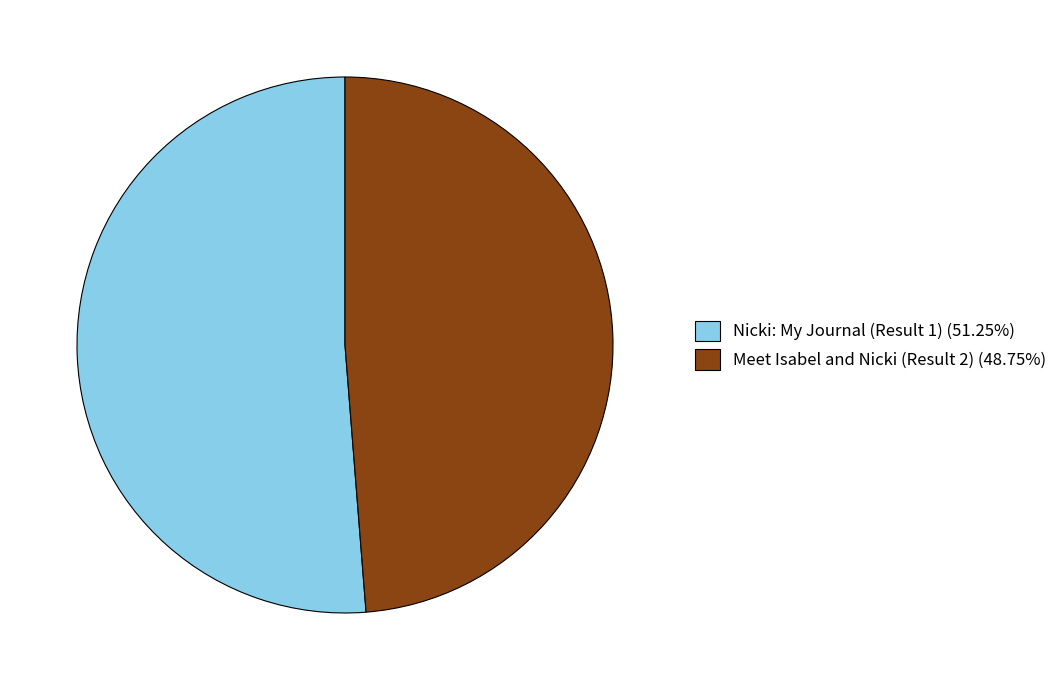

How many slices are in this pie chart?

2